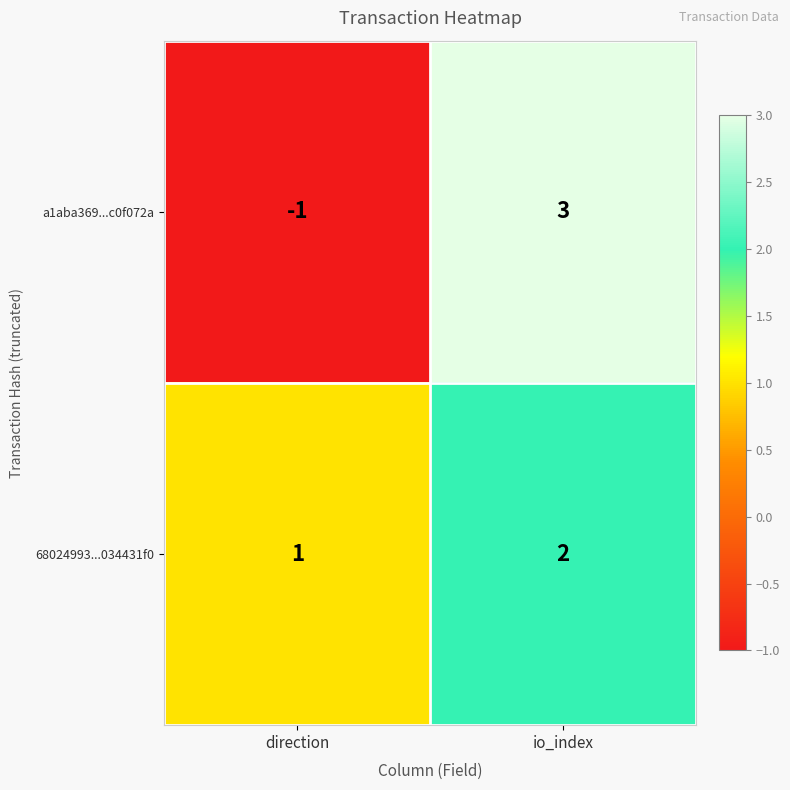

Where is 68024993...034431f0 nearest to the value 1?

direction